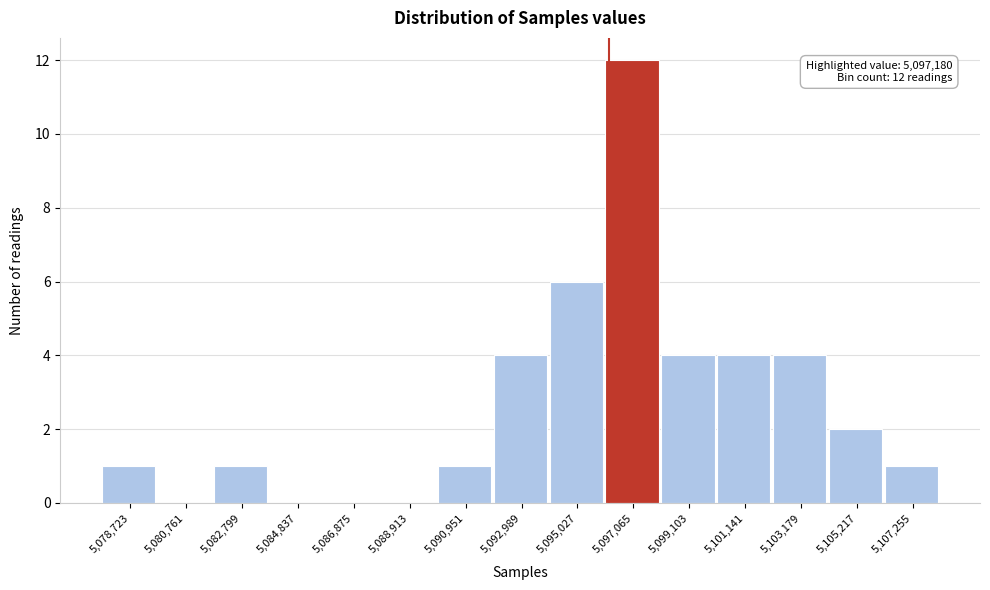

Reading left to right, transcribe all the data shown in this chart.

5,078,723=1	5,080,761=0	5,082,799=1	5,084,837=0	5,086,875=0	5,088,913=0	5,090,951=1	5,092,989=4	5,095,027=6	5,097,065=12	5,099,103=4	5,101,141=4	5,103,179=4	5,105,217=2	5,107,255=1